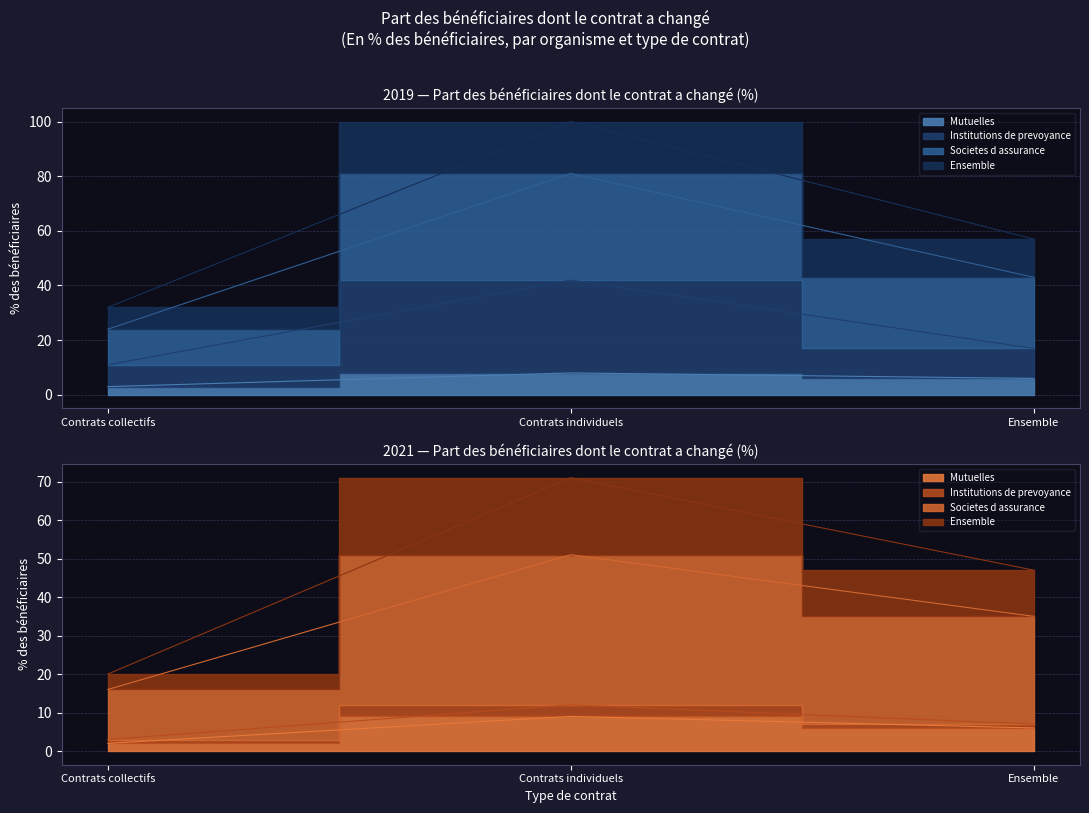

What position from the left is Contrats individuels?

2